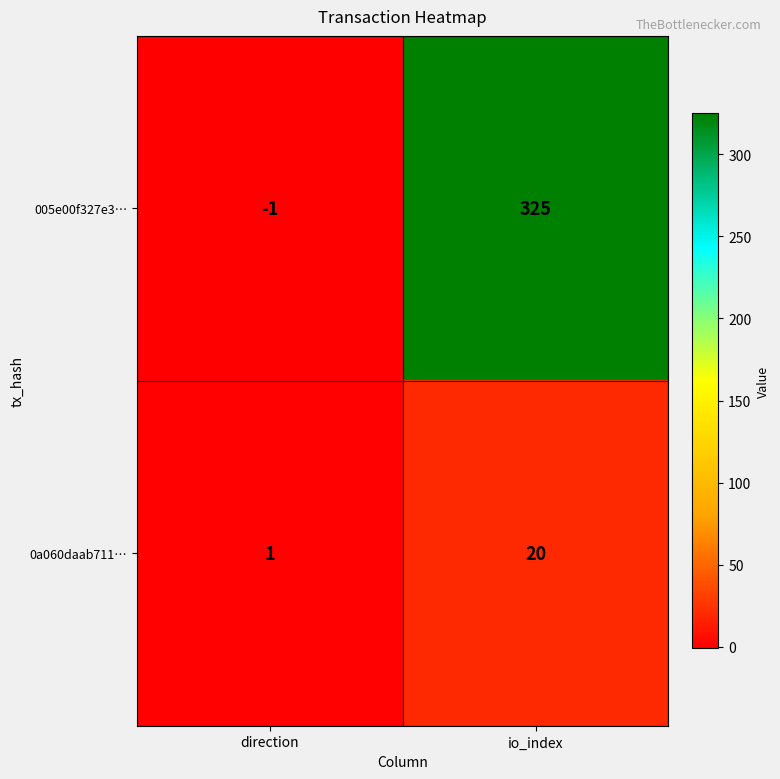

At io_index, list the series in order from largest to smallest.

005e00f327e3…, 0a060daab711…